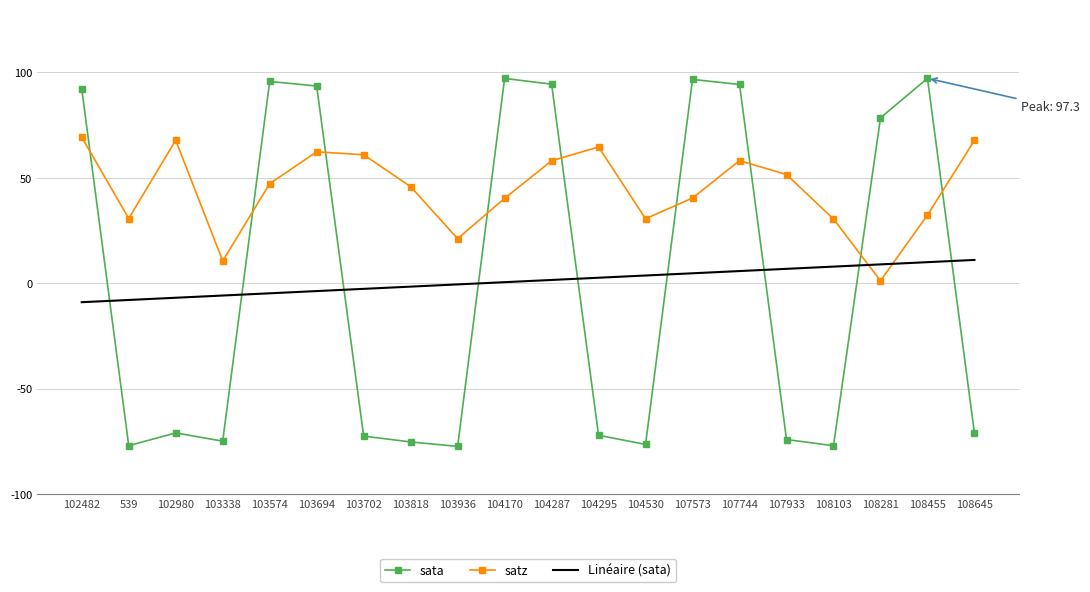

What is the average value of the sata series?

1.1